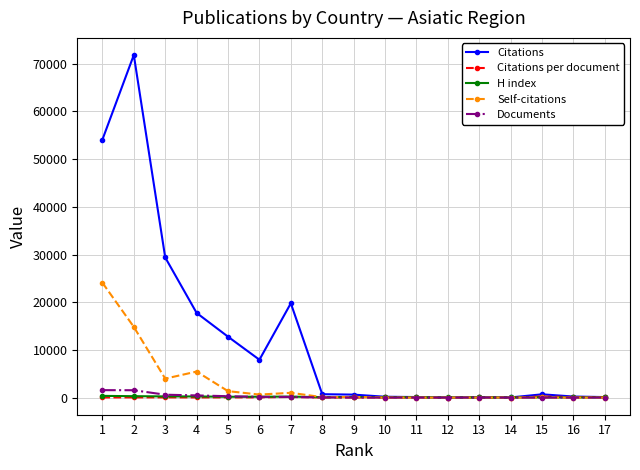

Is the value of Citations per document at 5 greater than the value of Citations at 3?

No